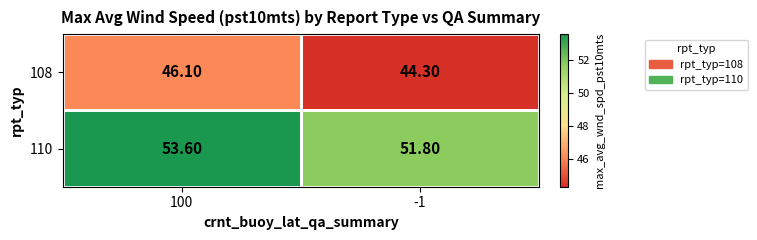

Rank the series by their average value, from highest to lowest.

110, 108